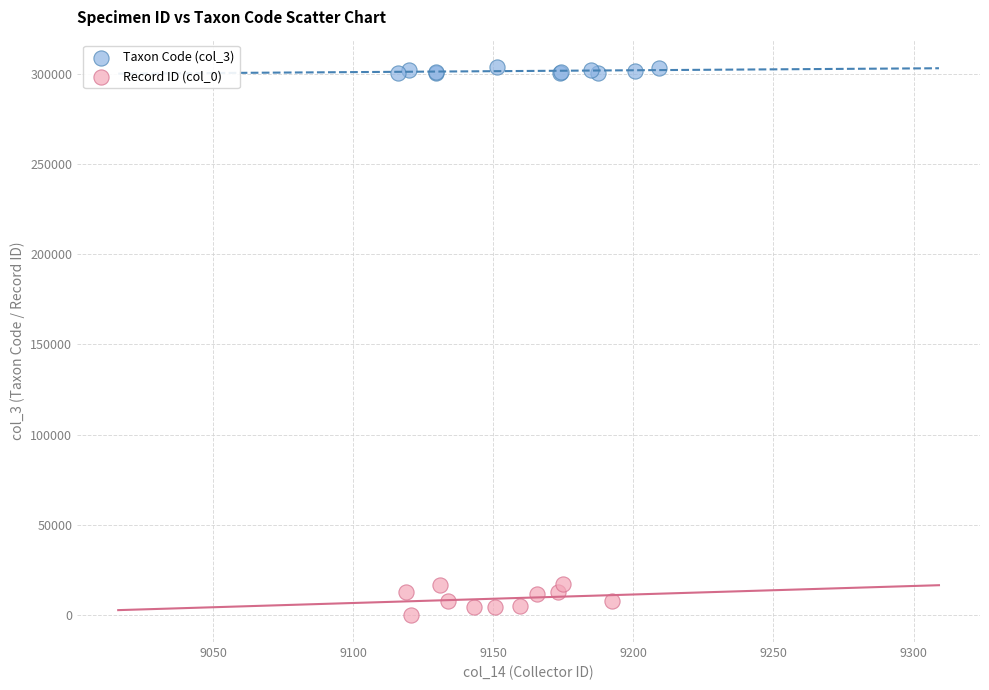

Which series has the widest spread of Y values?

Record ID (col_0)